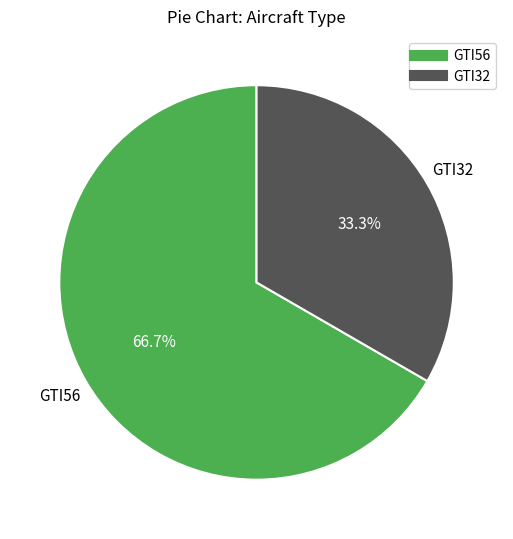

Between GTI56 and GTI32, which is larger?

GTI56